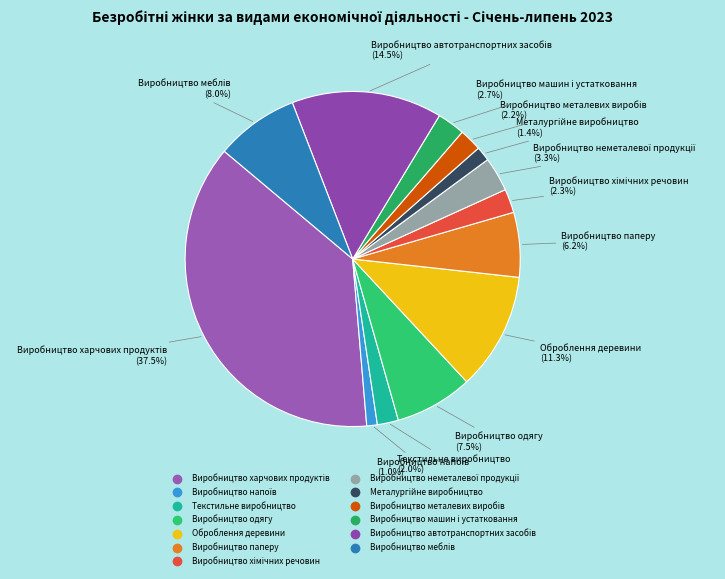

Is Виробництво одягу the majority of the pie?

No